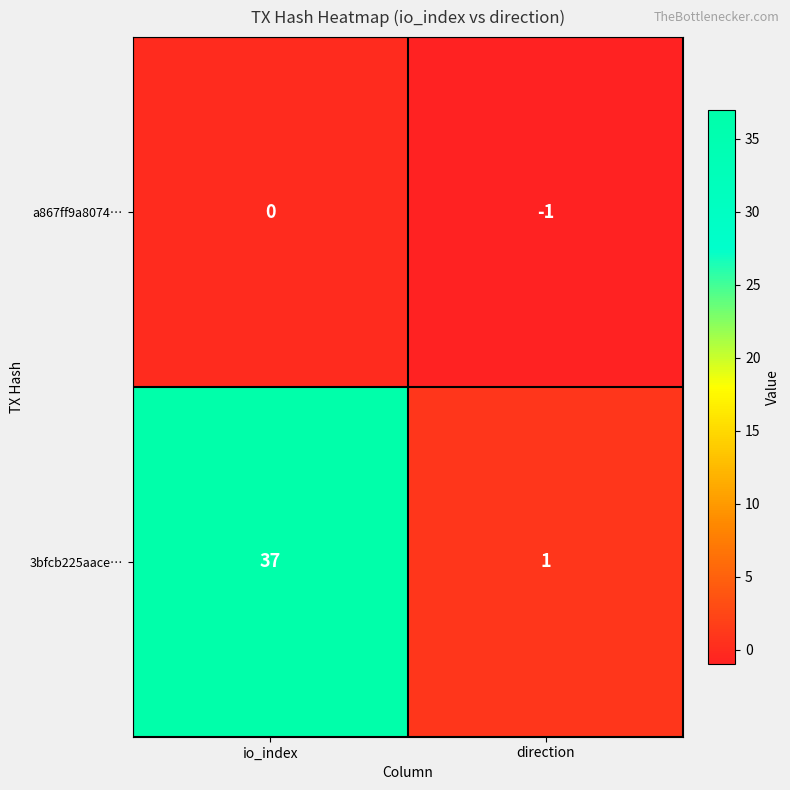

How many series are shown in this chart?

2